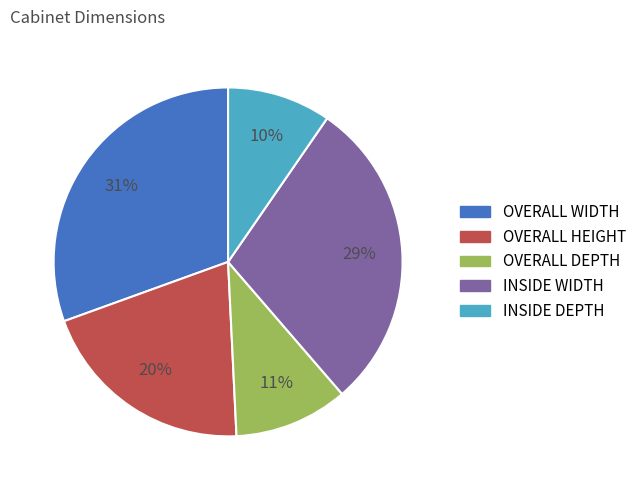

Count the number of slices in the pie.

5